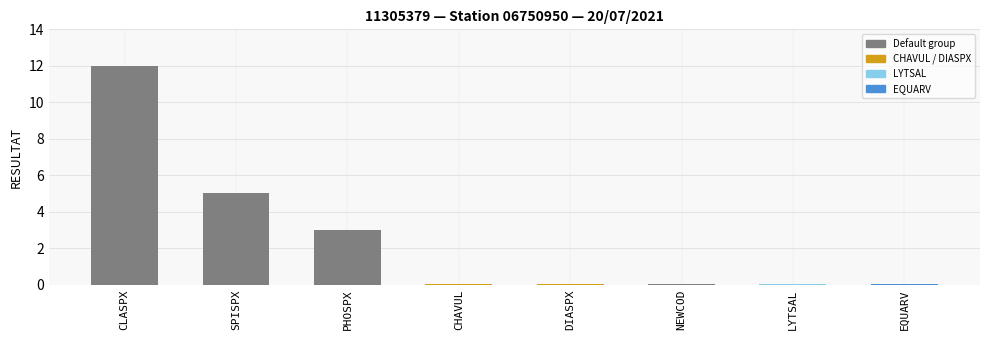

Which has a higher value, SPISPX or EQUARV?

SPISPX